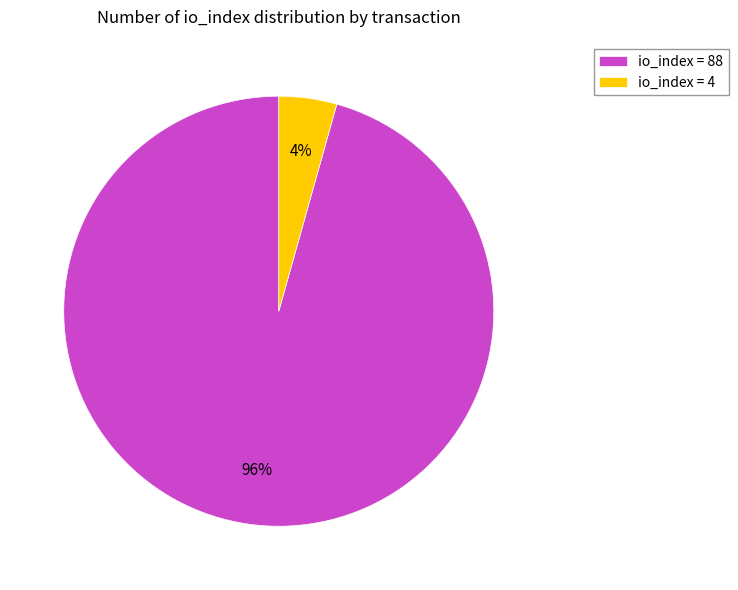

Which category has the smallest portion of the pie?

io_index = 4